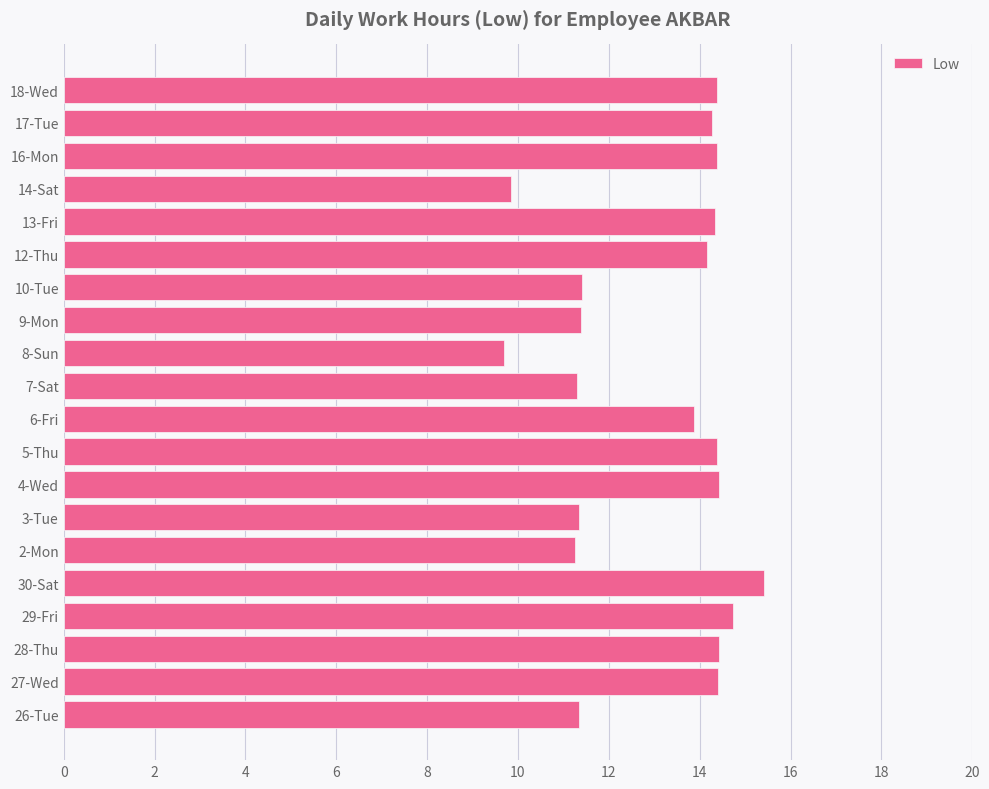

Is it true that the value at 26-Tue is 6.8?

False